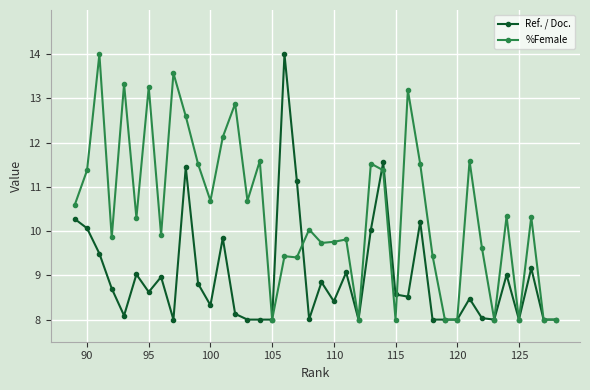

True or false: %Female and Ref. / Doc. intersect in this chart.

True